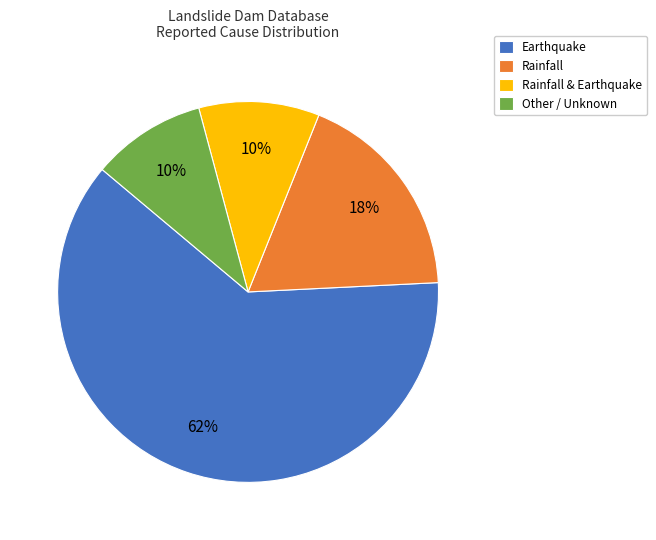

What percentage is the Earthquake slice, to the nearest percent?

62%